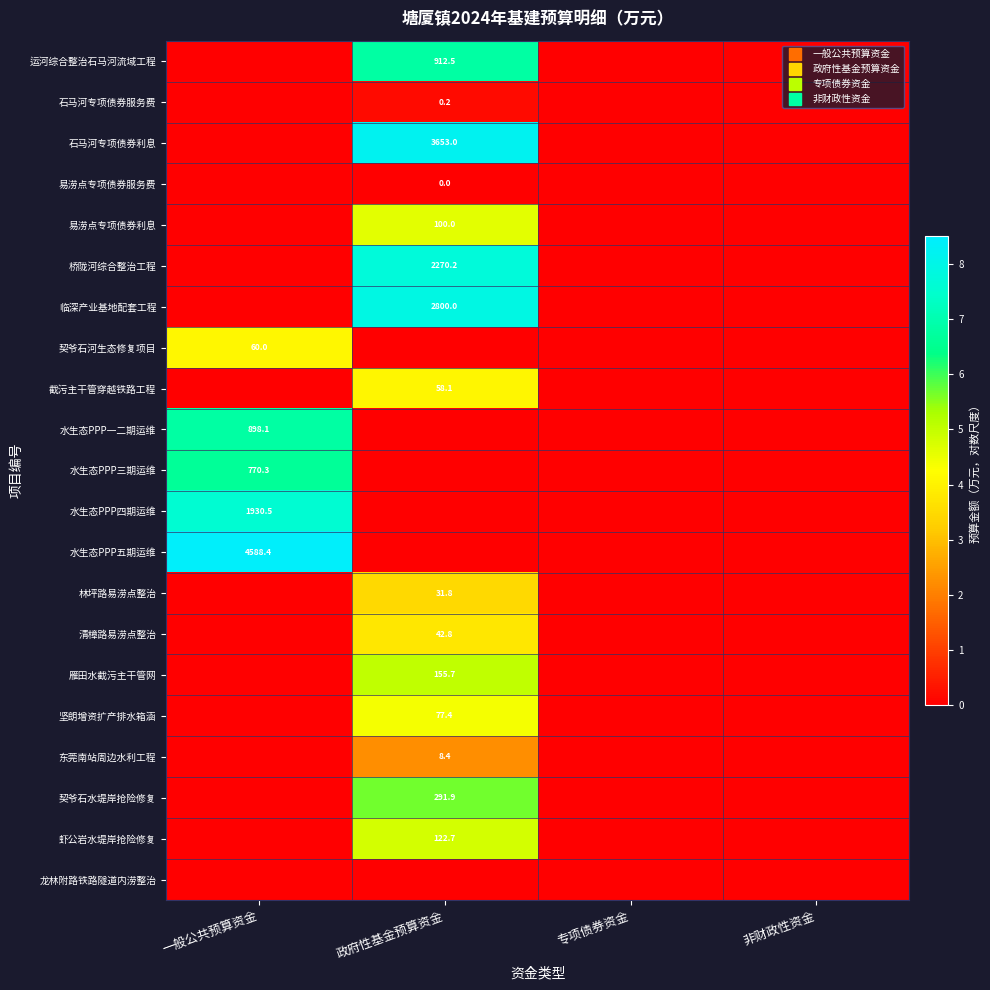

Between 一般公共预算资金 and 非财政性资金, which is larger?

一般公共预算资金